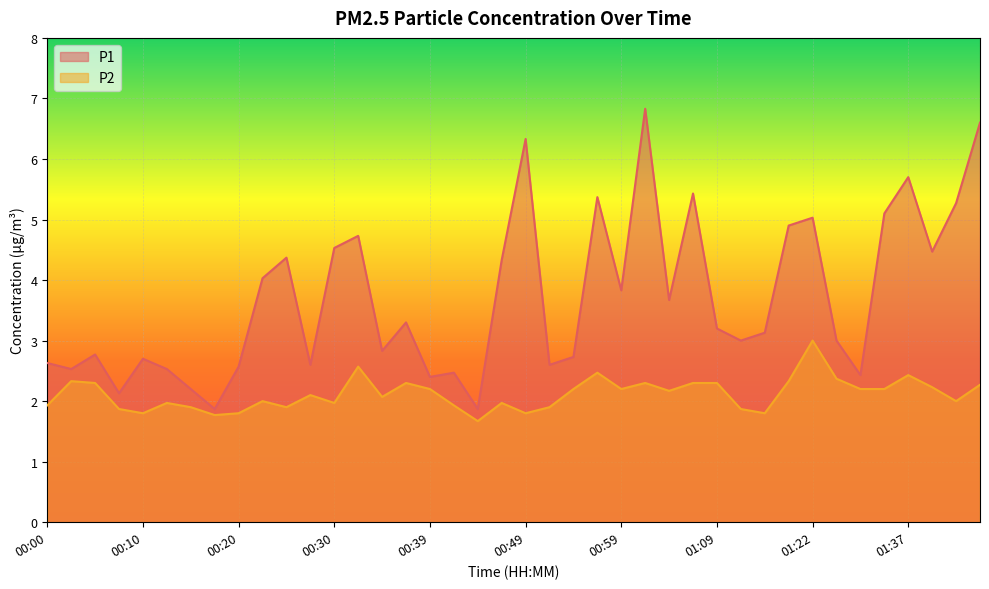

What is the average value of the P1 series?

3.7